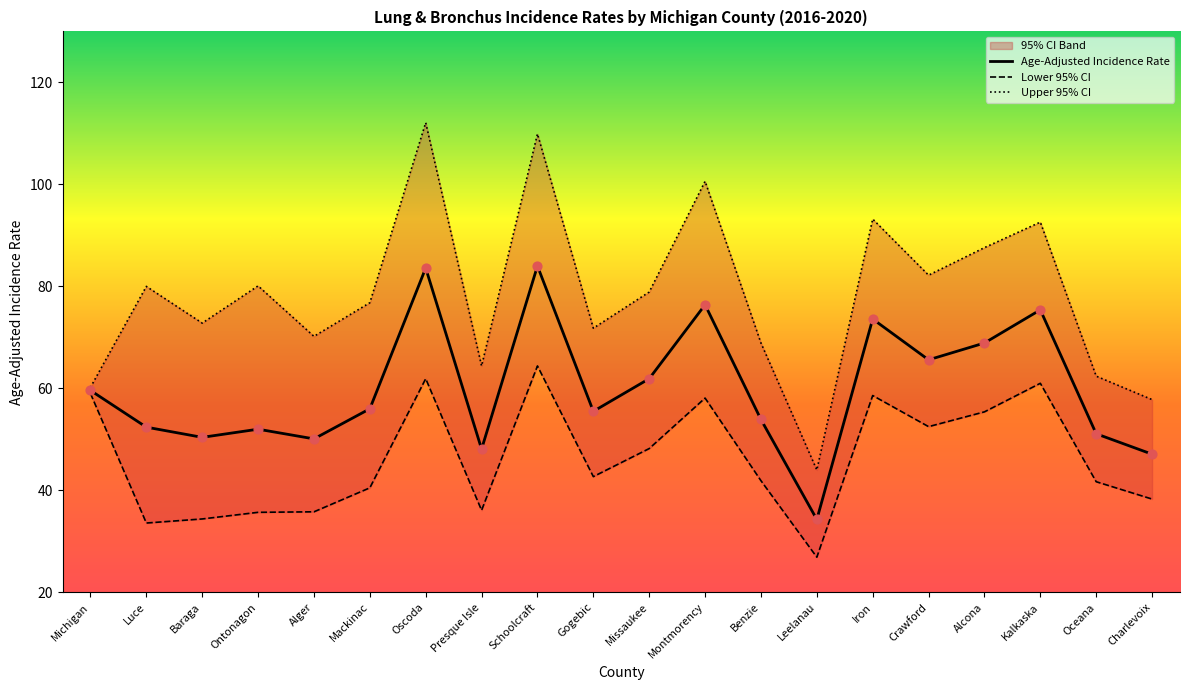

Which series has the widest spread of Y values?

Upper 95% CI